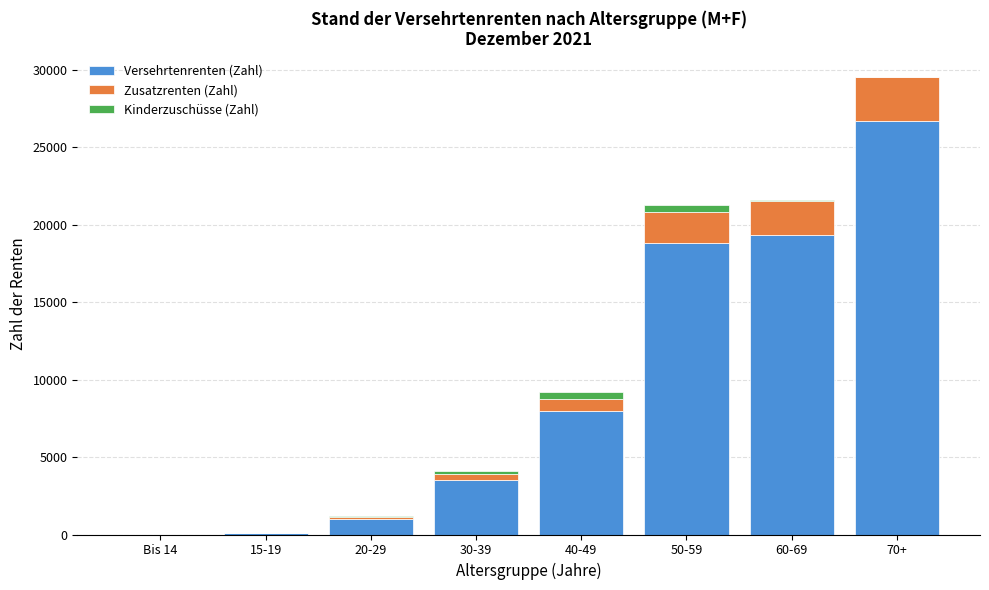

What is the highest value of the Versehrtenrenten (Zahl) series?

26699